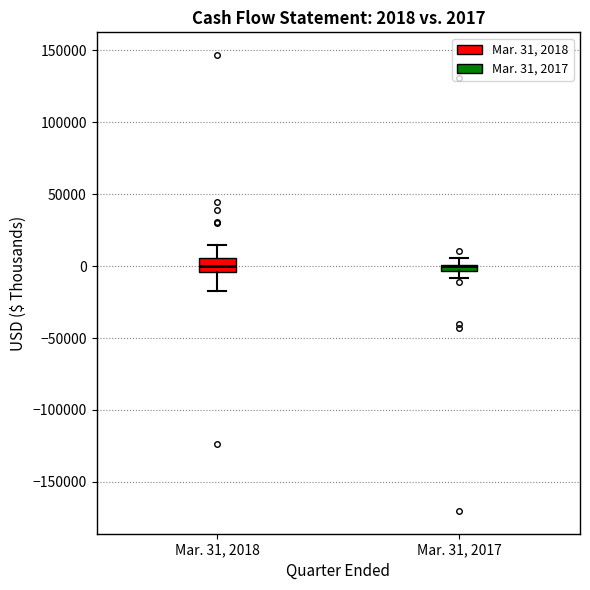

Comparing the boxes themselves (not the whiskers), which one is the tallest?

Mar. 31, 2018